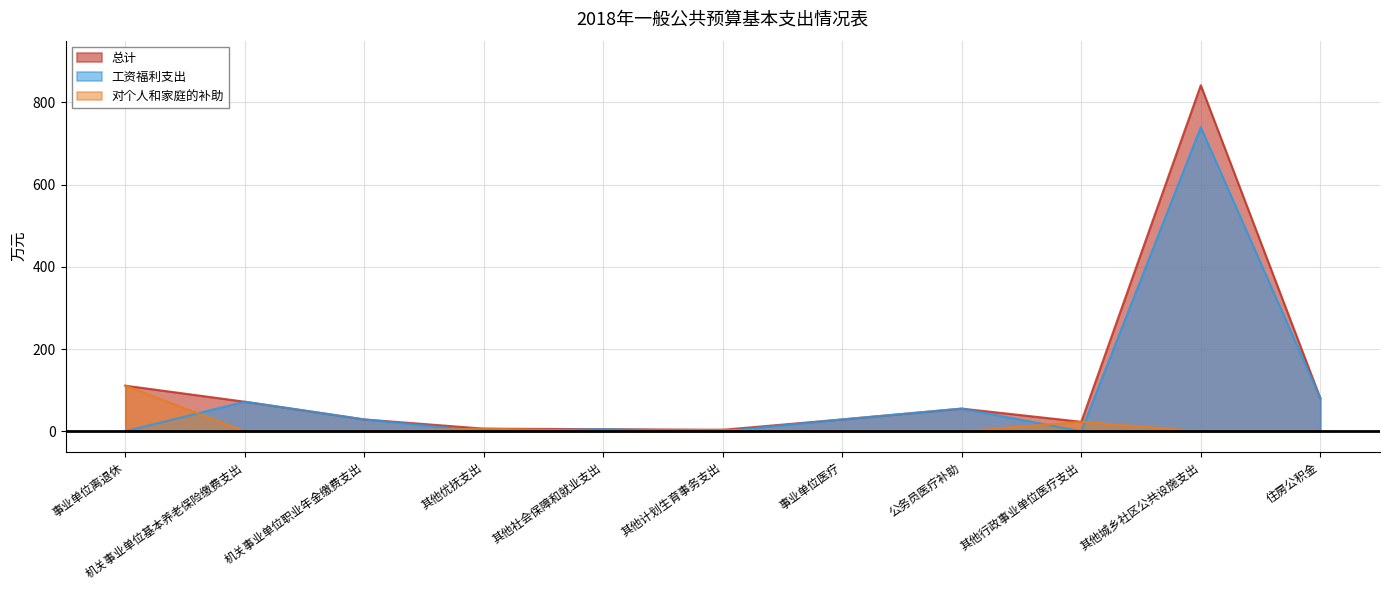

At which category is the sum across all series the highest?

其他城乡社区公共设施支出